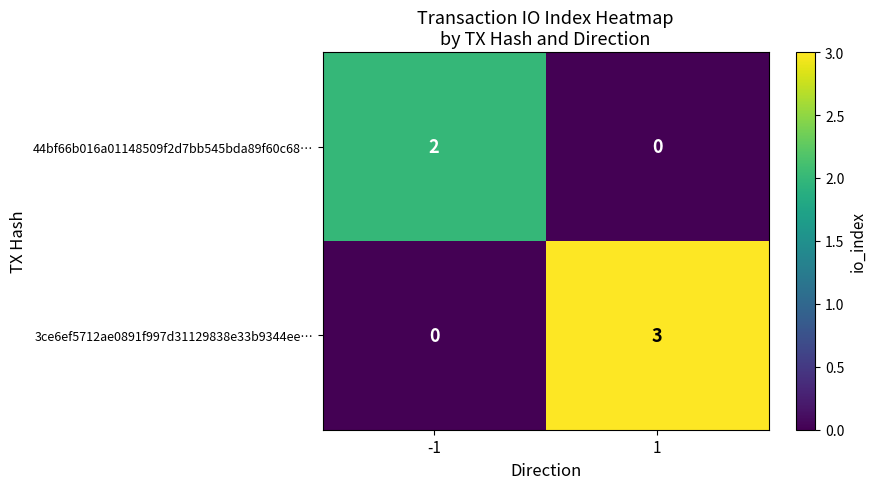

What is the total value across all series at -1?

2